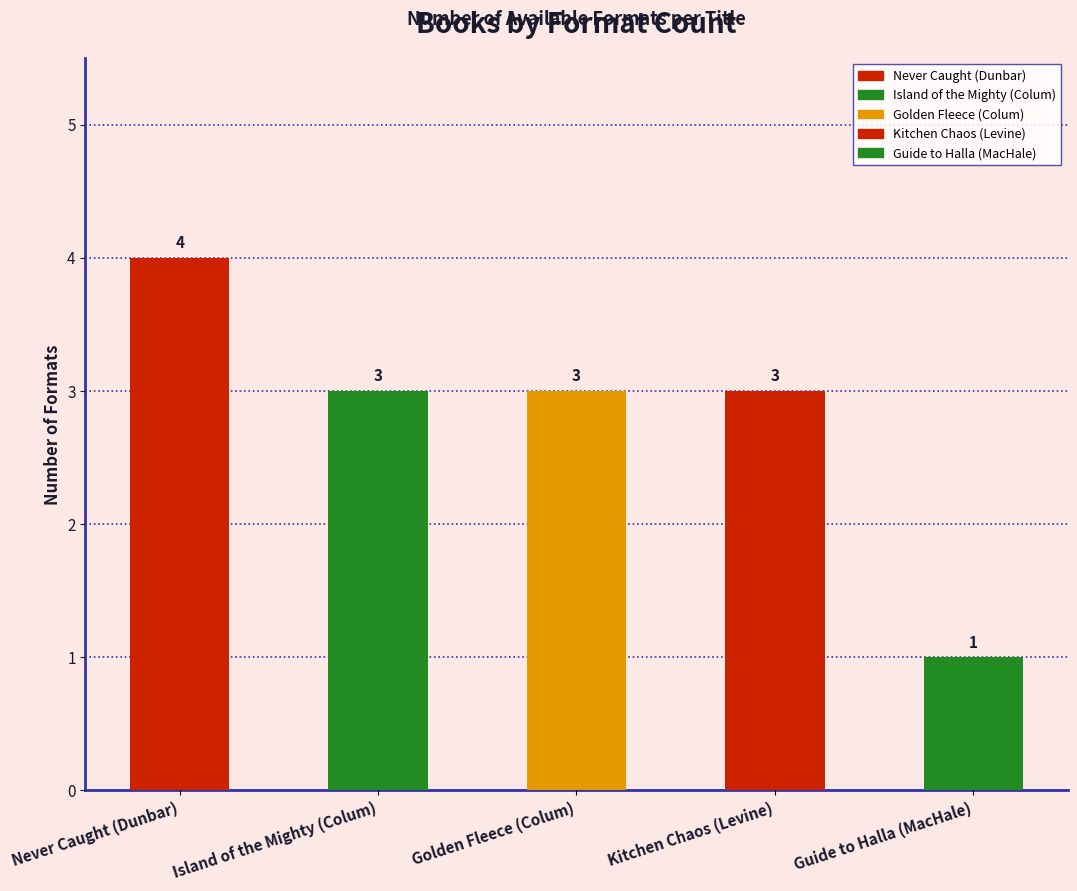

Rank the categories by value from highest to lowest.

Never Caught (Dunbar), Island of the Mighty (Colum), Golden Fleece (Colum), Kitchen Chaos (Levine), Guide to Halla (MacHale)